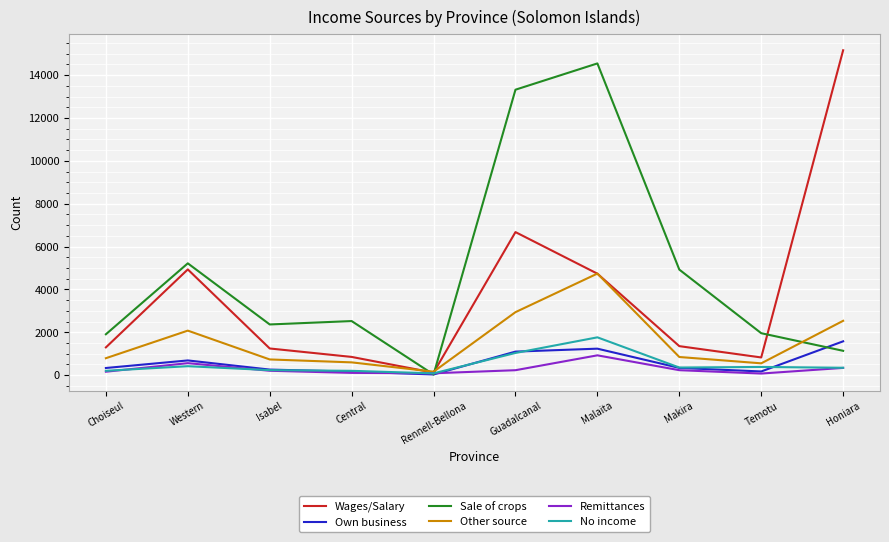

Is it true that Sale of crops equals 1958 at Temotu?

True